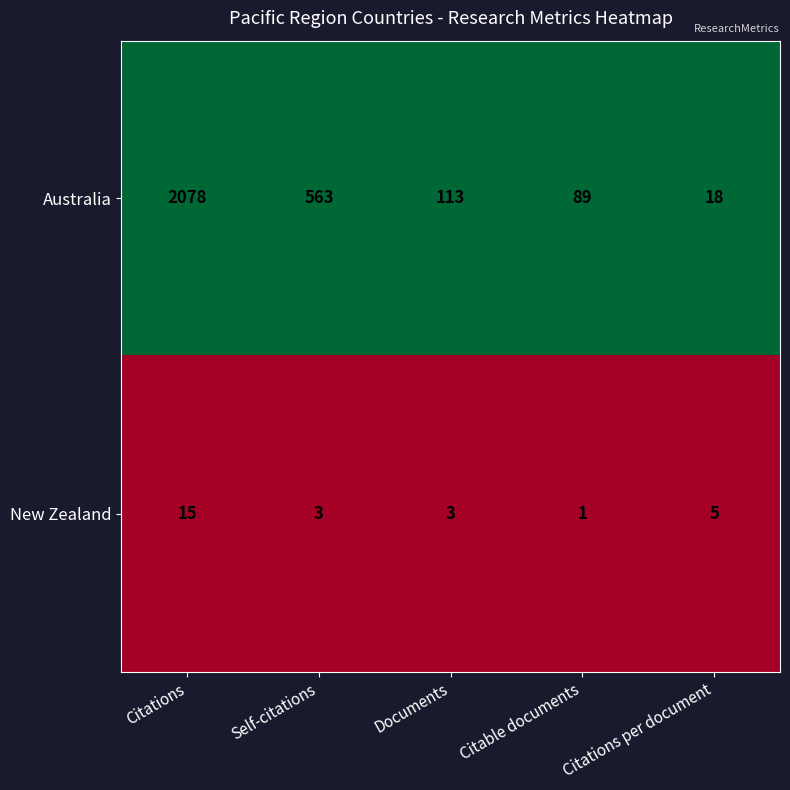

Which category has the highest value across all series?

Citations